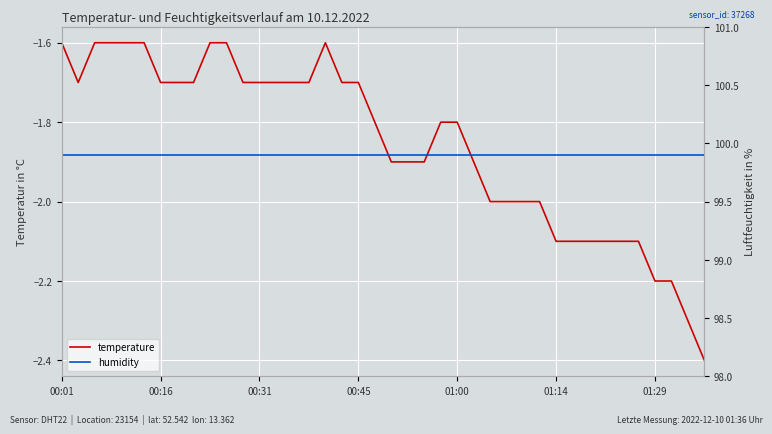

True or false: humidity and temperature intersect in this chart.

False